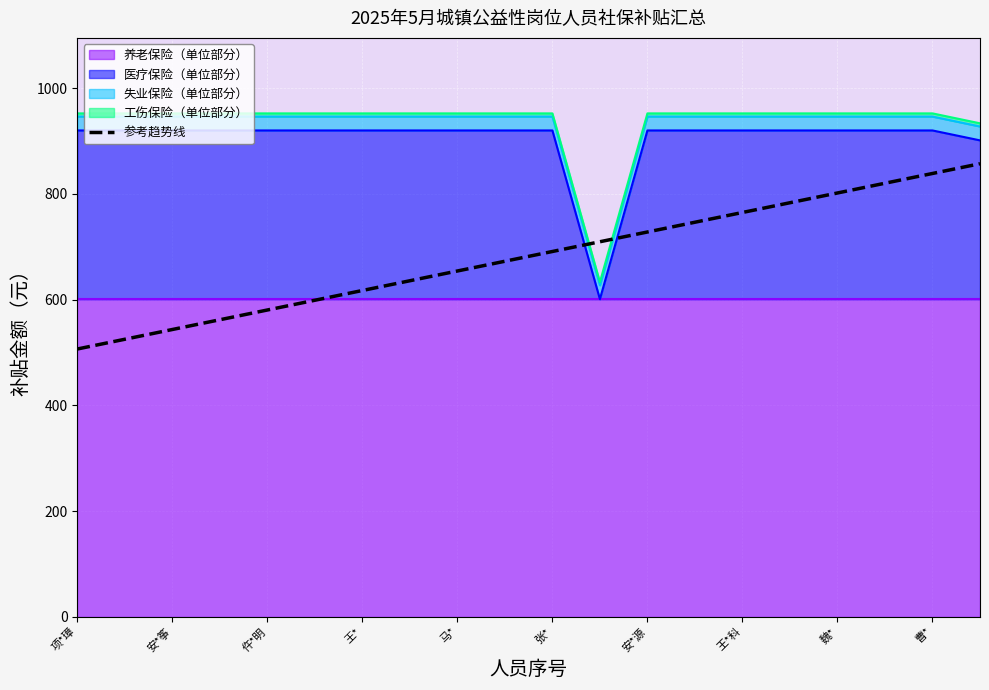

What is the difference between the second highest and second lowest values?

313.7